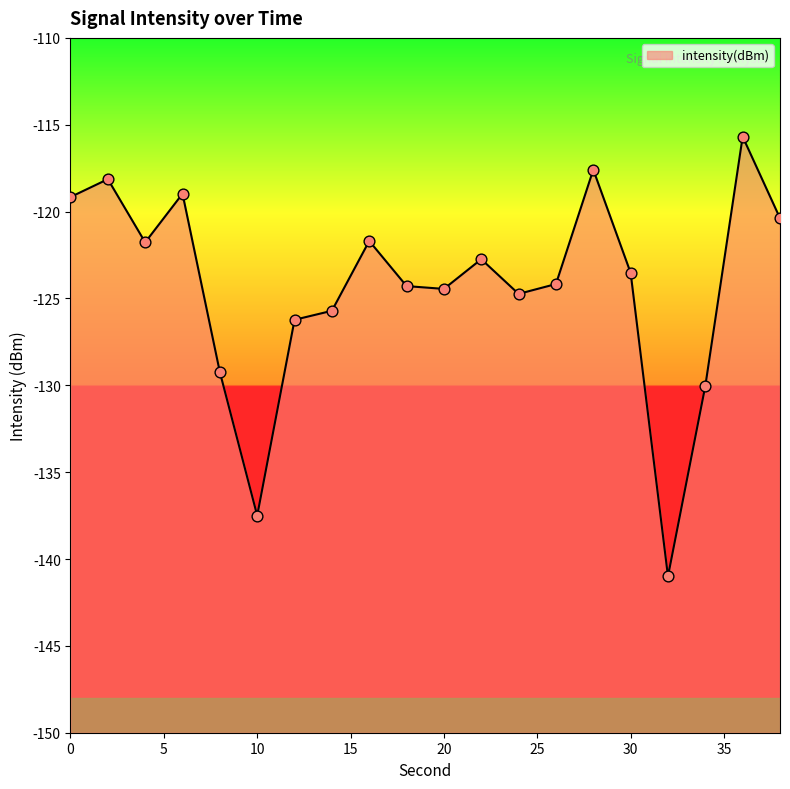

Between 36 and 12, which is larger?

36